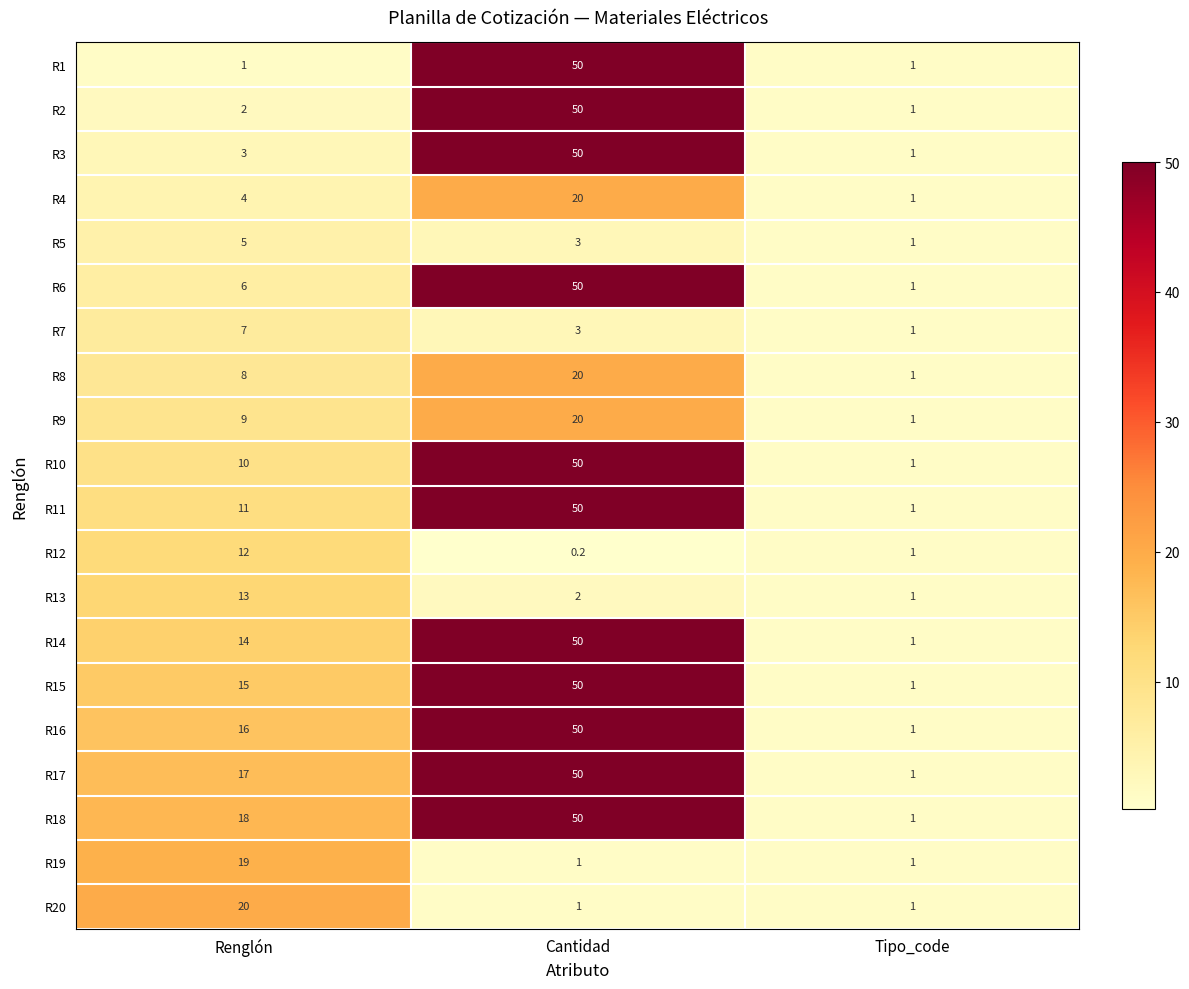

The value of R4 at Renglón is 4.0. True or false?

True